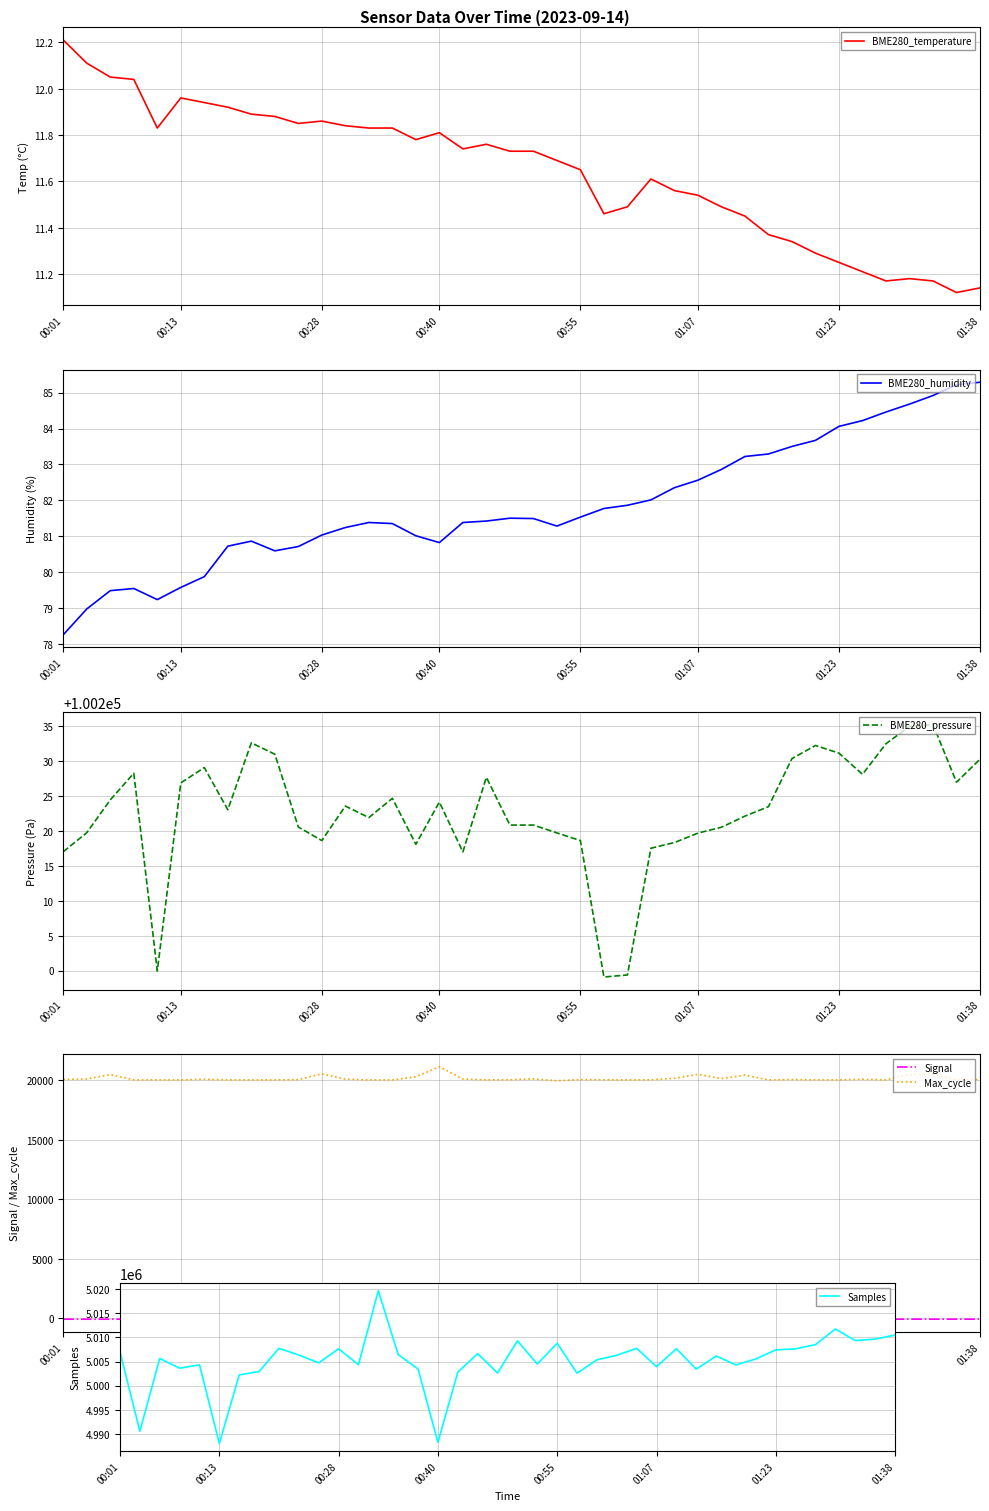

How many distinct data groups are displayed?

6